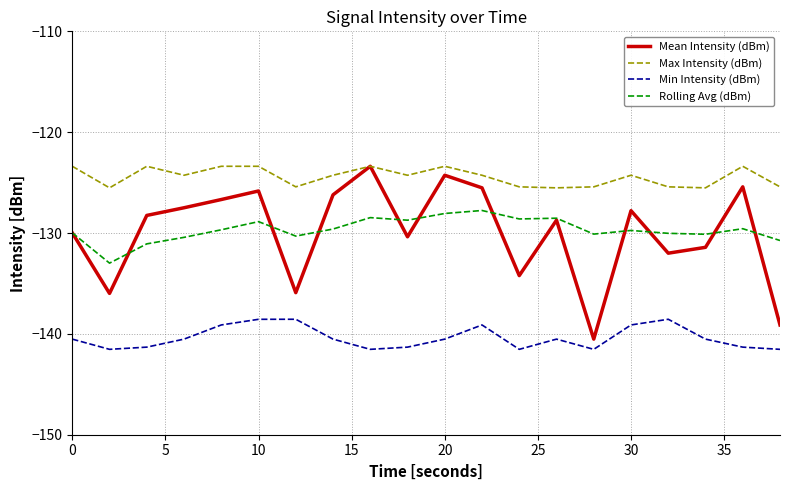

True or false: Min Intensity (dBm) and Max Intensity (dBm) cross at least once.

False